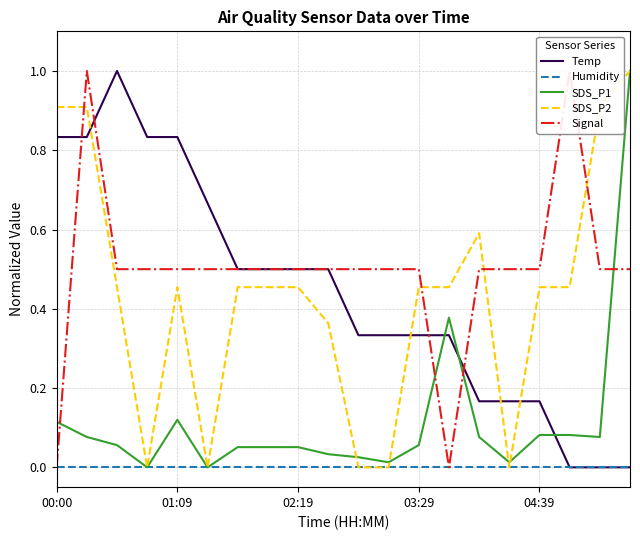

Is the value of SDS_P1 at 01:09 greater than the value of Humidity at 02:19?

Yes